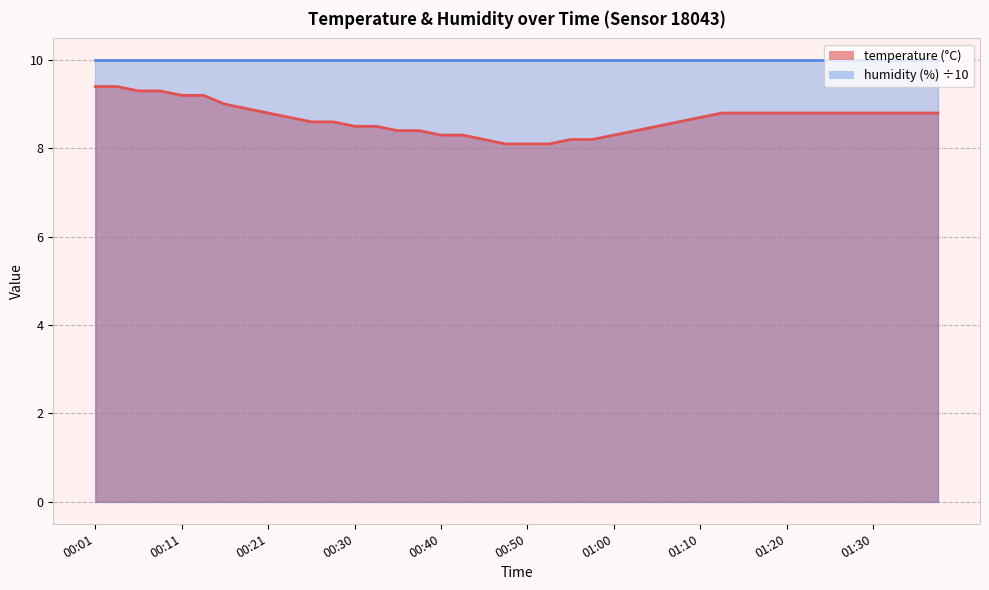

What is the difference between the second highest and second lowest values?

1.3